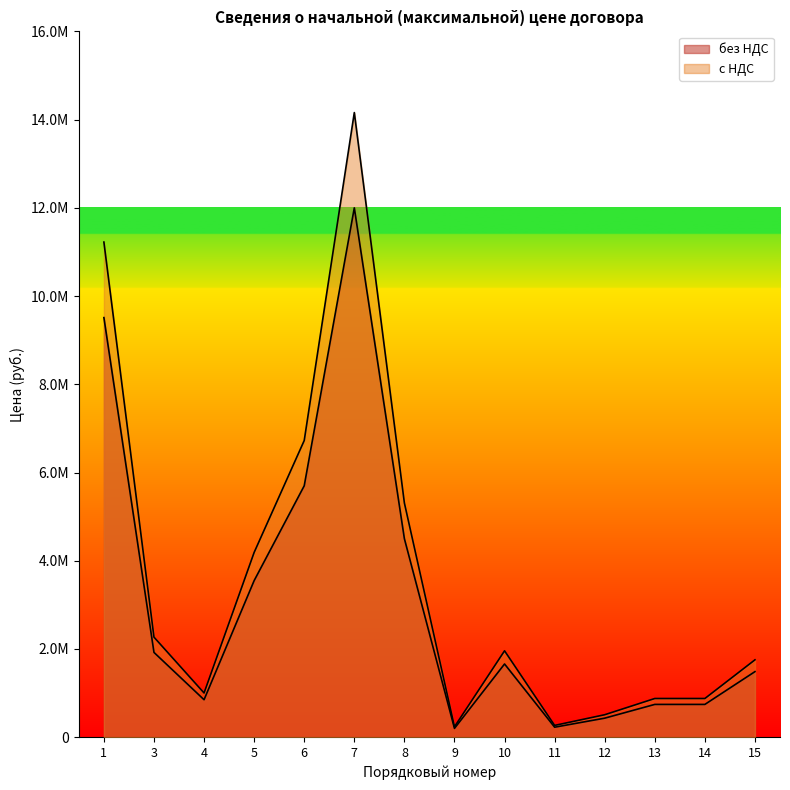

At 15, list the series in order from smallest to largest.

без НДС, с НДС